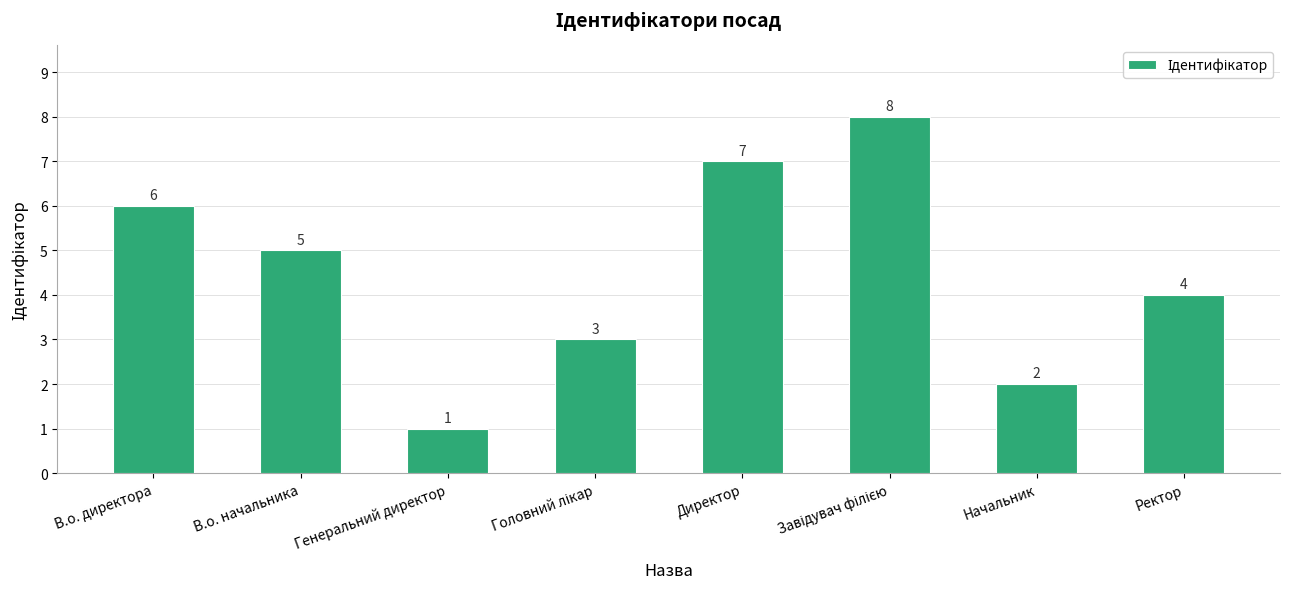

How many distinct data groups are displayed?

1